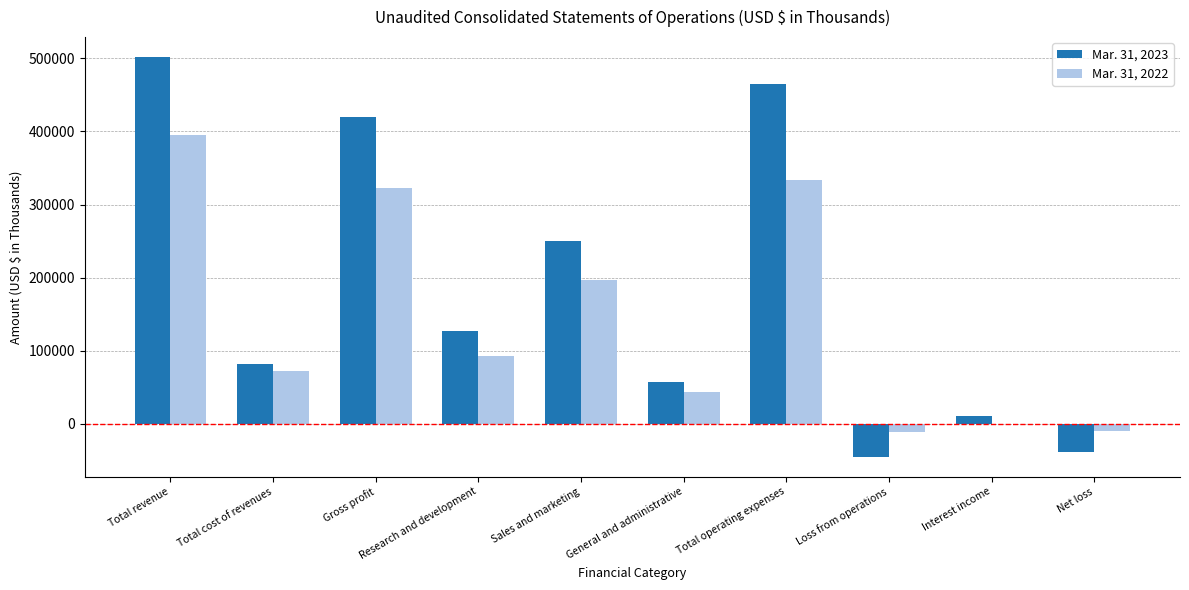

Read the Mar. 31, 2023 value at Gross profit, to the nearest 100.

419600